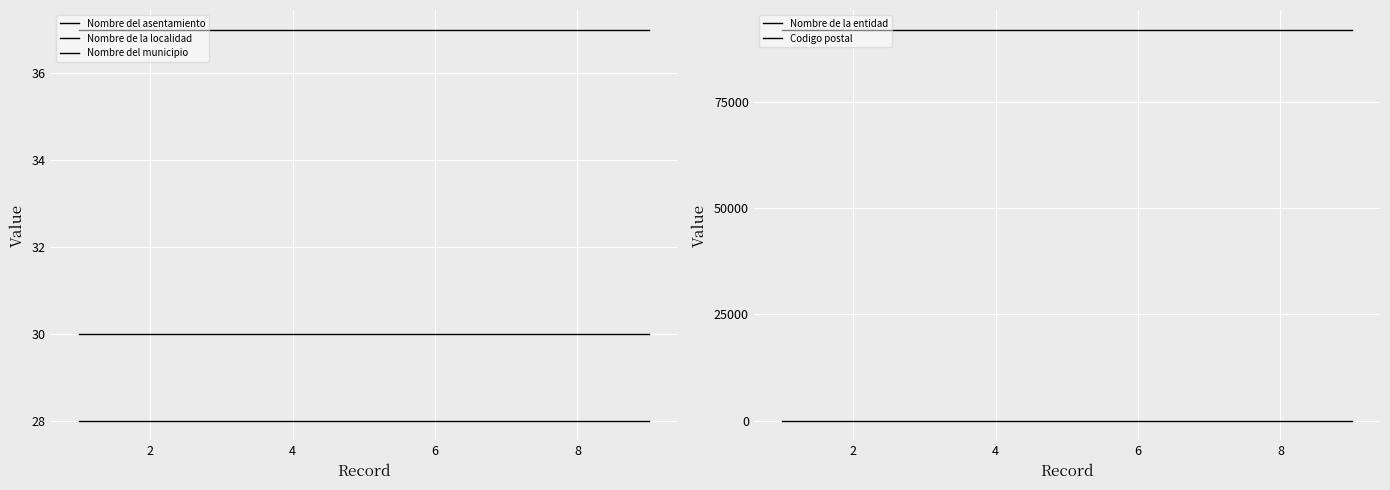

How many lines are shown in the chart?

5